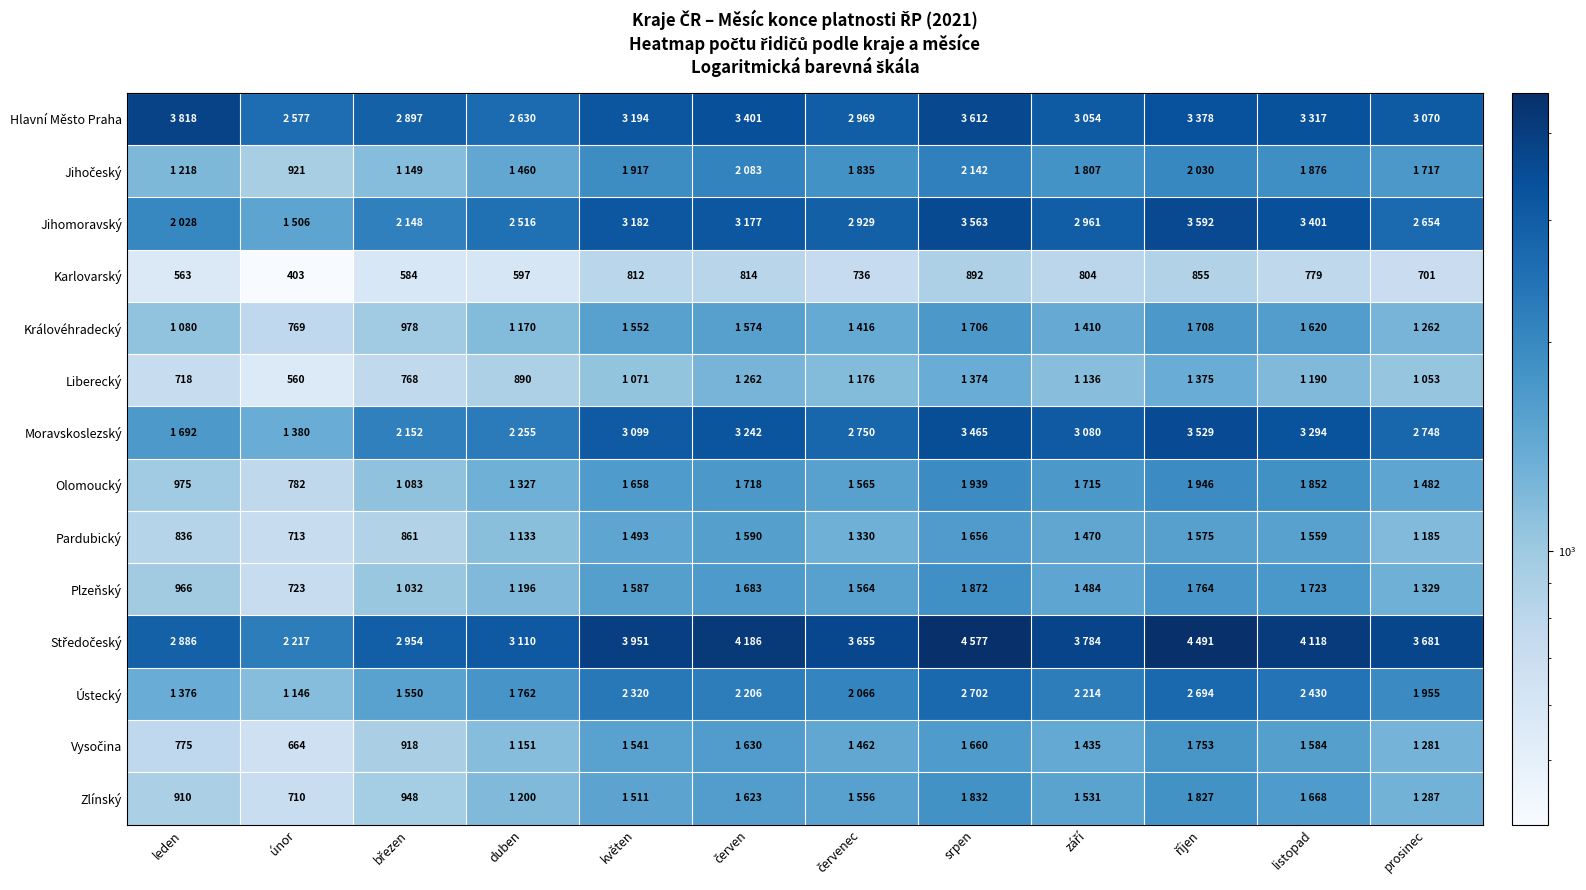

Is it true that Karlovarský equals 892 at srpen?

True